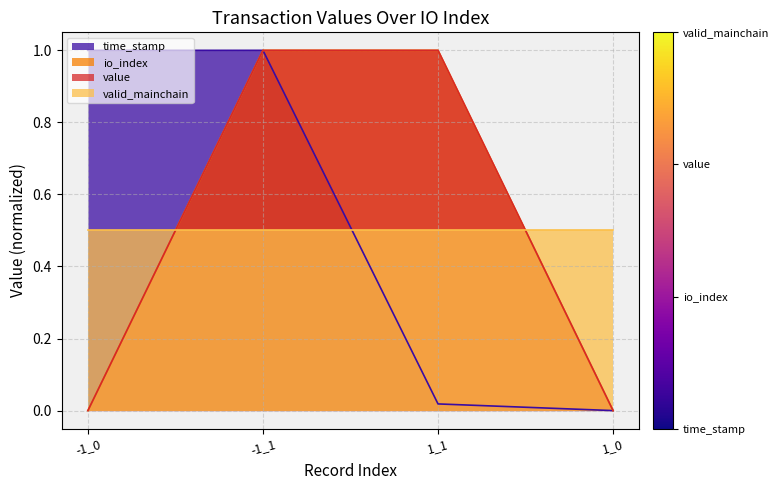

The io_index series shows 1.0 at 1_1. True or false?

True